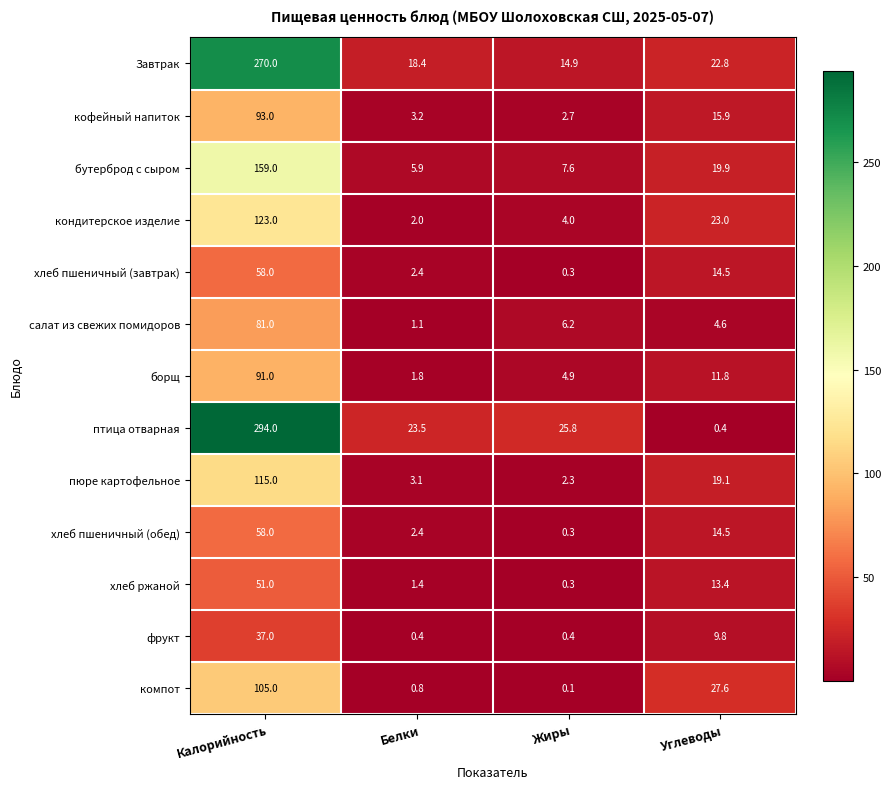

What is the total value across all series at Жиры?

69.8